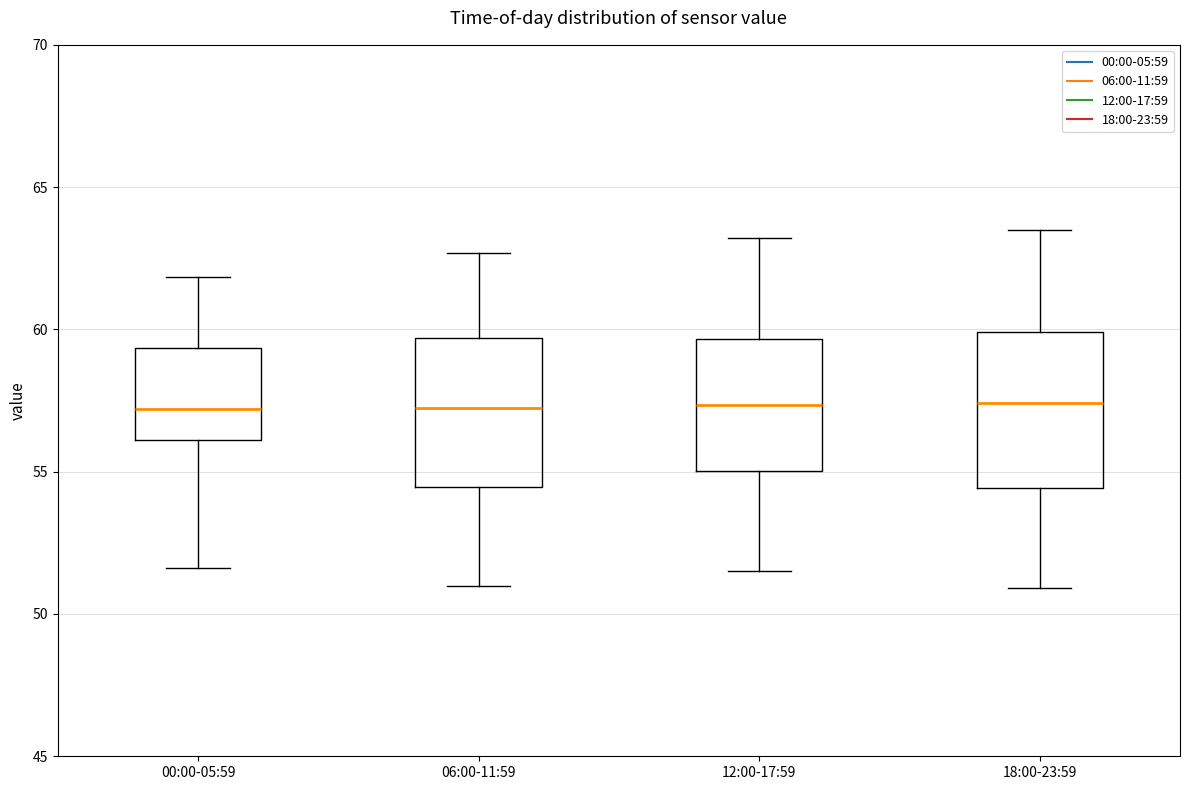

Reading left to right, transcribe this box plot: for each box, give where its median line is, the range the box spans, and where its two whiskers end, as read against the y-axis. The values are not printed on the chart, so give them approximately, as read against the axis.

00:00-05:59: median 57.0, box 56.0 to 59.5, whiskers 51.5 to 62.0
06:00-11:59: median 57.5, box 54.5 to 59.5, whiskers 51.0 to 62.5
12:00-17:59: median 57.5, box 55.0 to 59.5, whiskers 51.5 to 63.0
18:00-23:59: median 57.5, box 54.5 to 60.0, whiskers 51.0 to 63.5